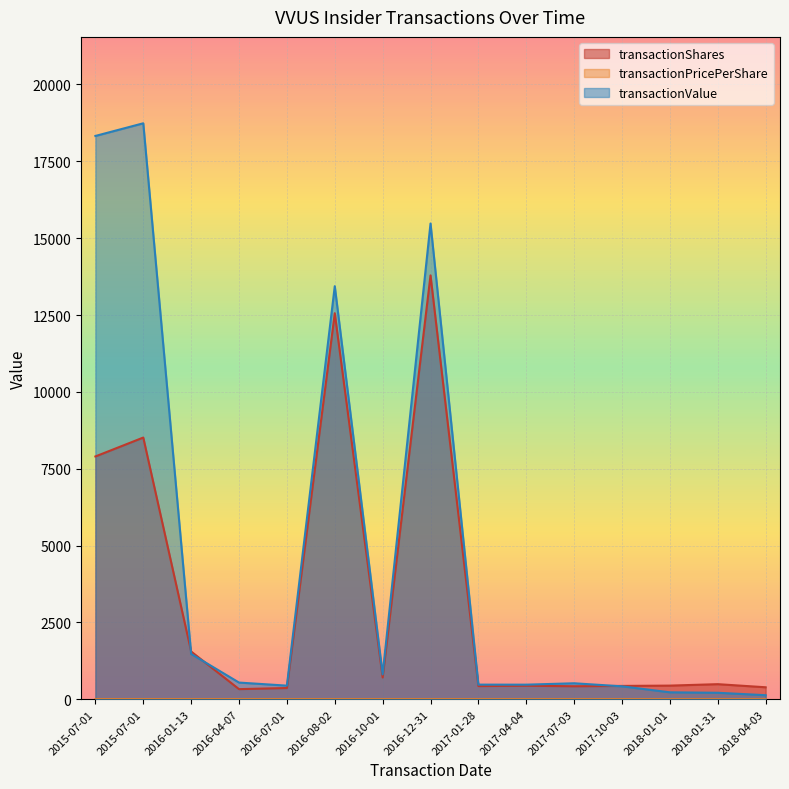

Between 2018-01-31 and 2018-04-03, which series saw the biggest shift?

transactionShares